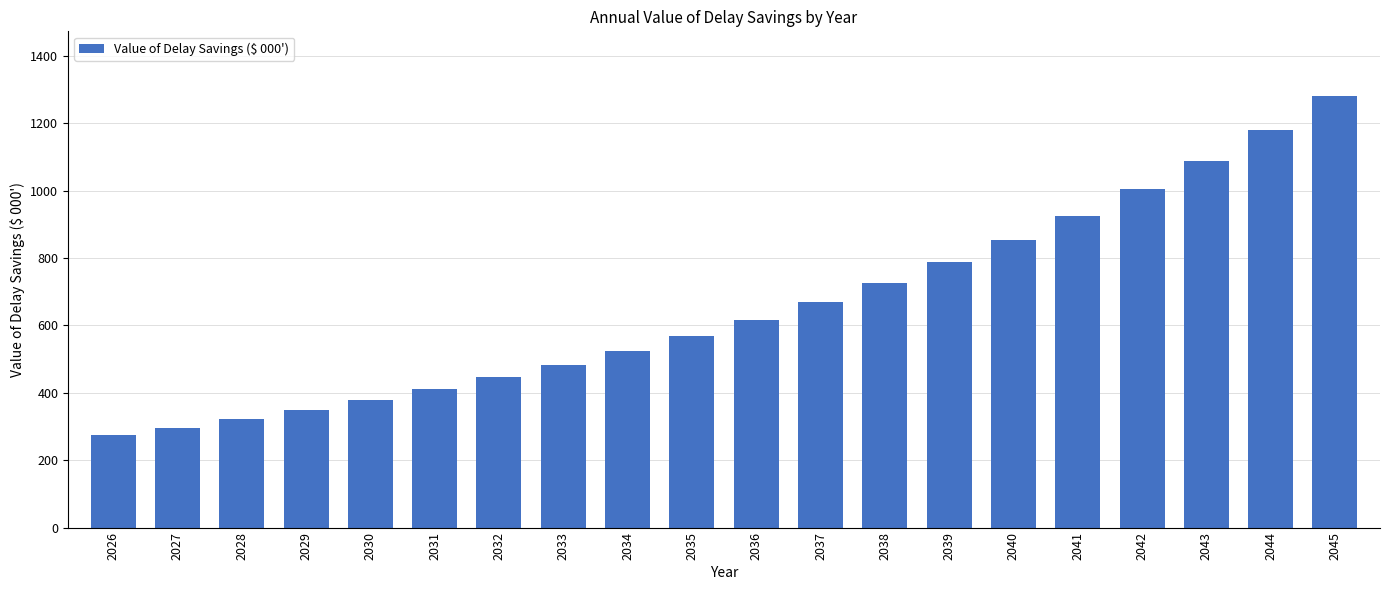

List the labels in order of value, largest first.

2045, 2044, 2043, 2042, 2041, 2040, 2039, 2038, 2037, 2036, 2035, 2034, 2033, 2032, 2031, 2030, 2029, 2028, 2027, 2026